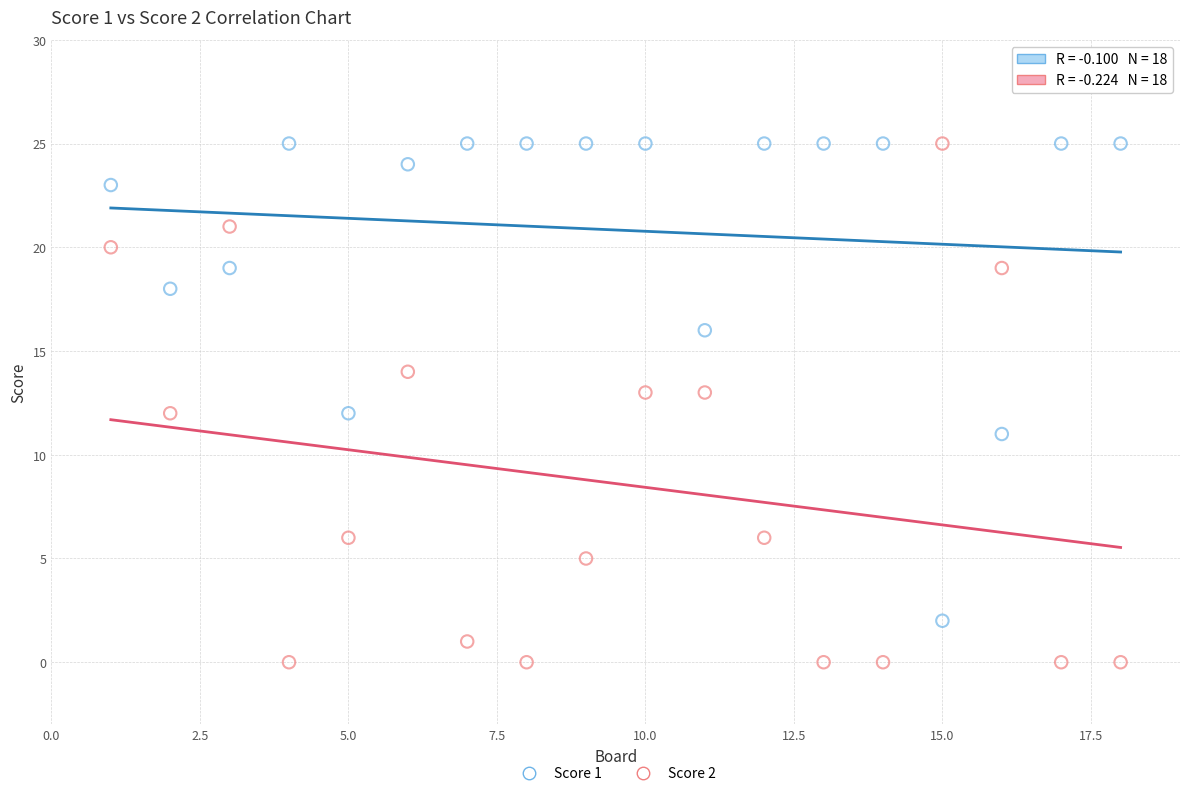

What are all the series names shown in the legend?

Score 1, Score 2